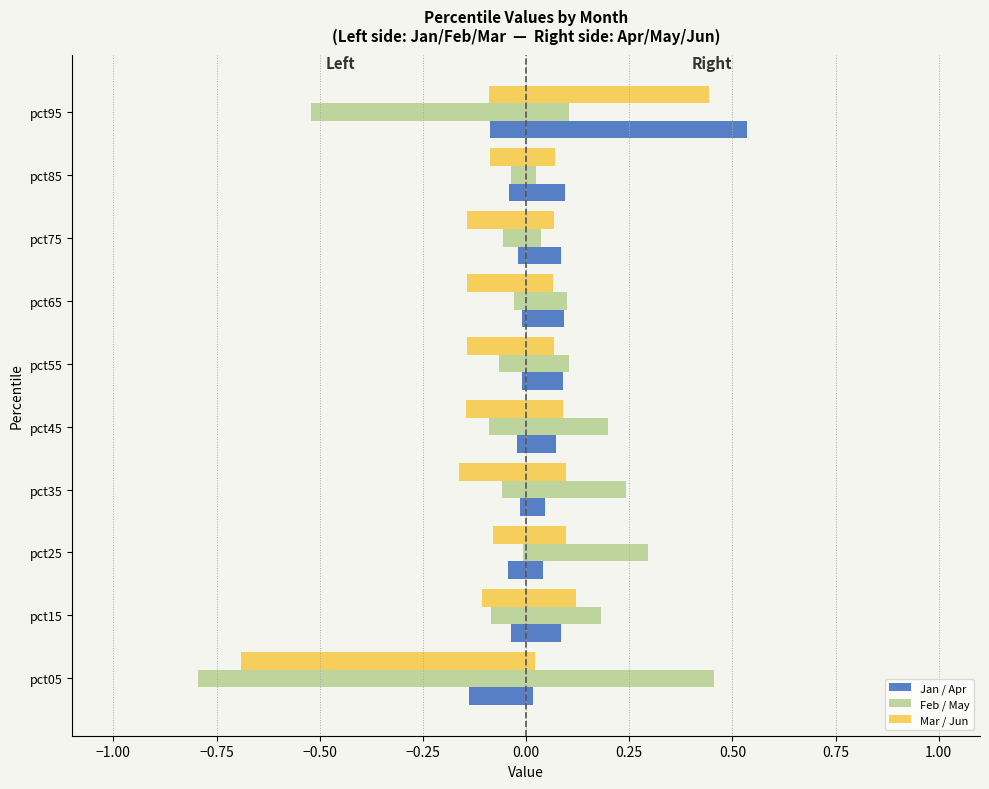

Count the number of data series in this chart.

6